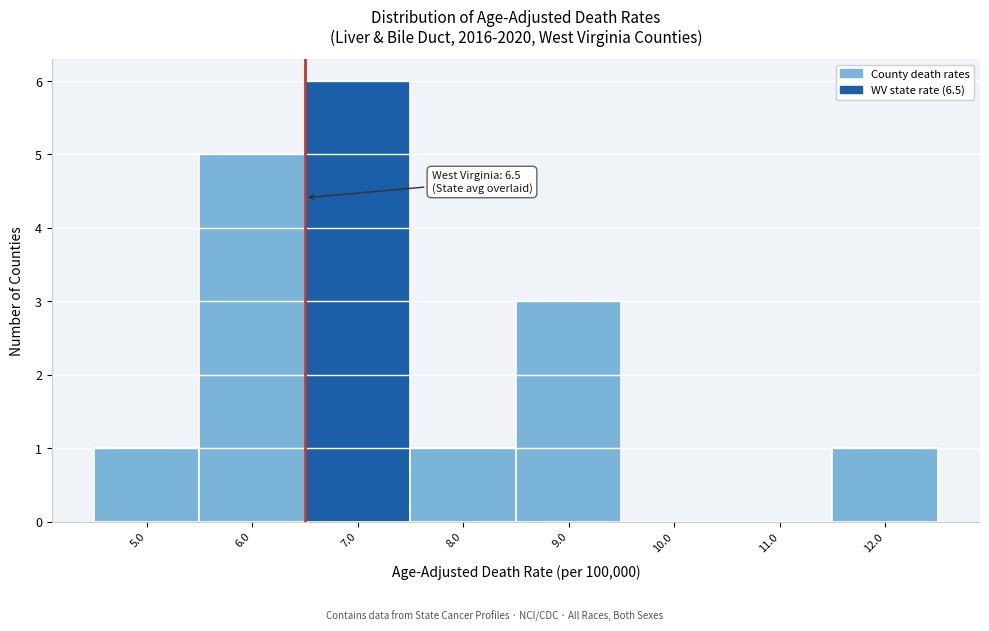

Which range on the x-axis has the tallest bar?

6.5 to 7.5